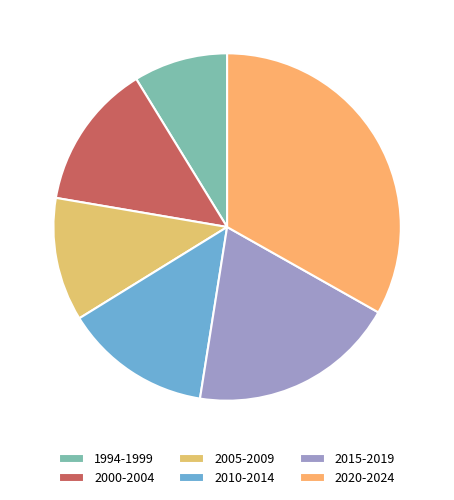

What percentage do 2020-2024 and 1994-1999 together represent?

41.9%